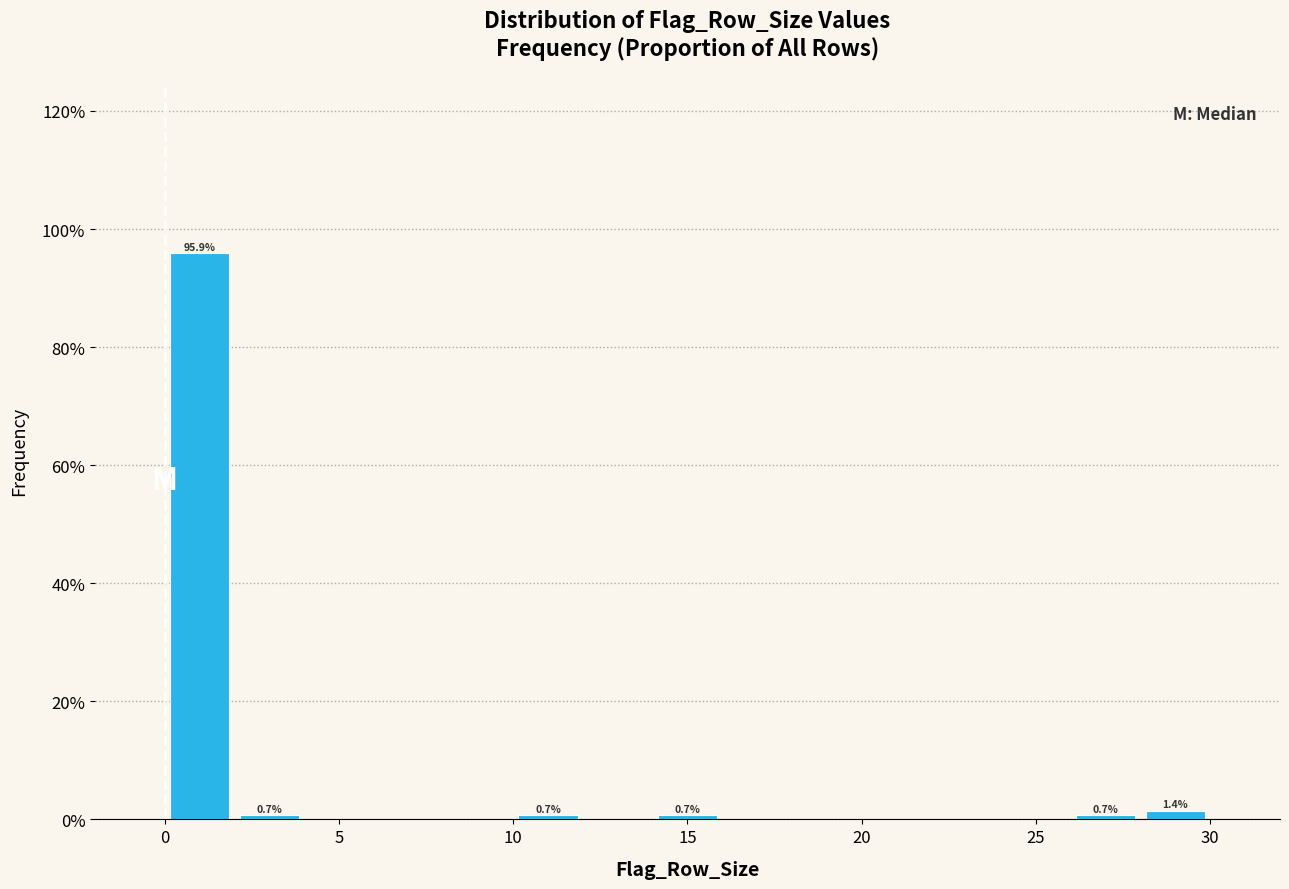

Over which range of the x-axis is the bar tallest?

0 to 2